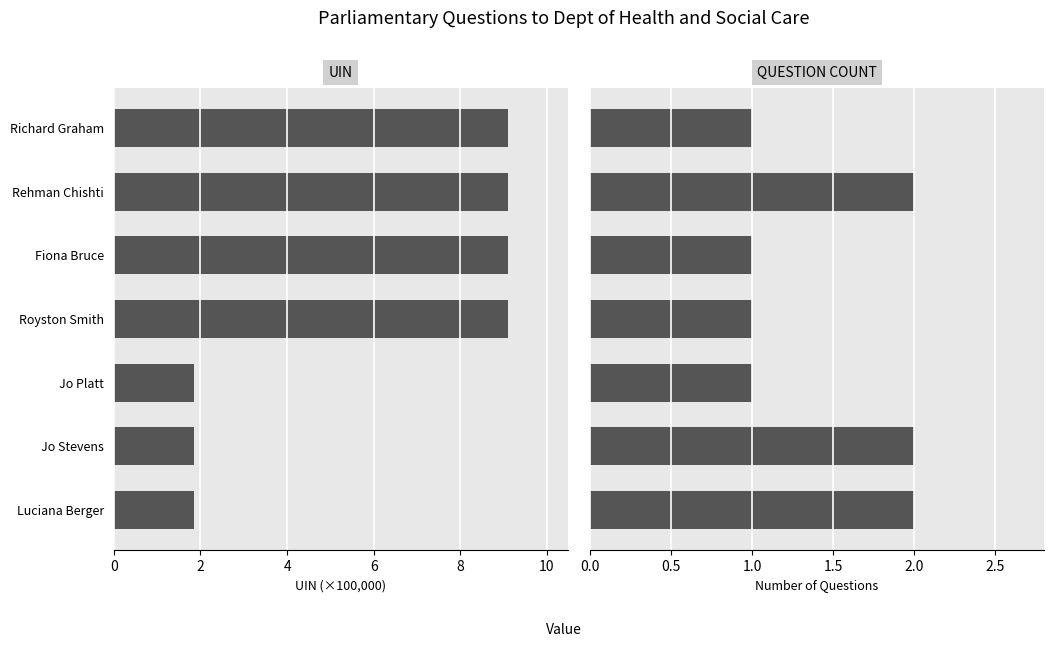

At how many categories does at least one series exceed 8?

4